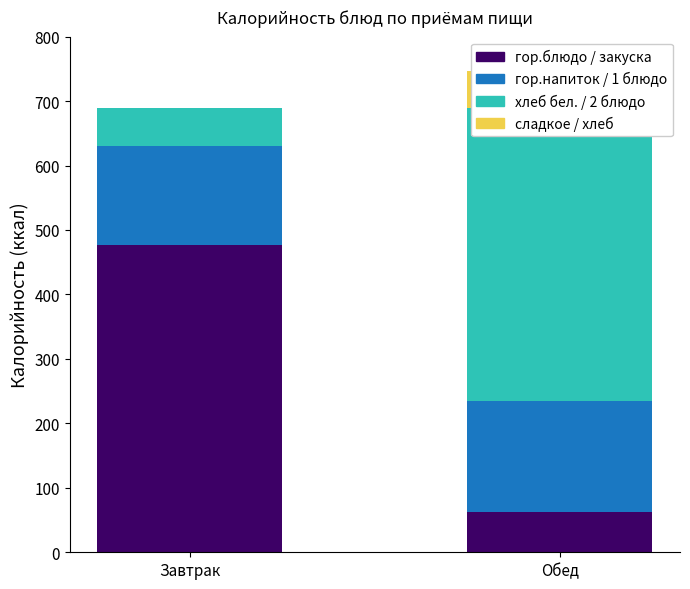

The value of хлеб бел. / 2 блюдо at Обед is 207. True or false?

False